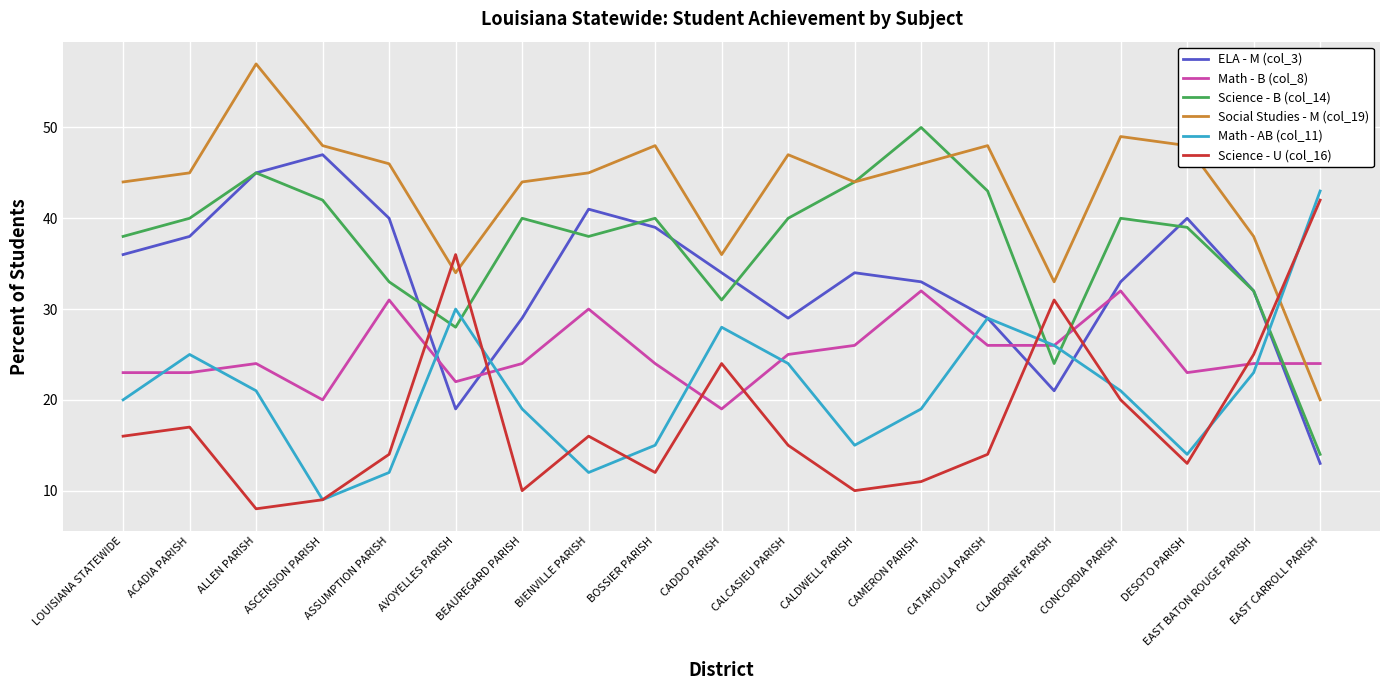

Does the chart display data point markers on the line(s)?

No